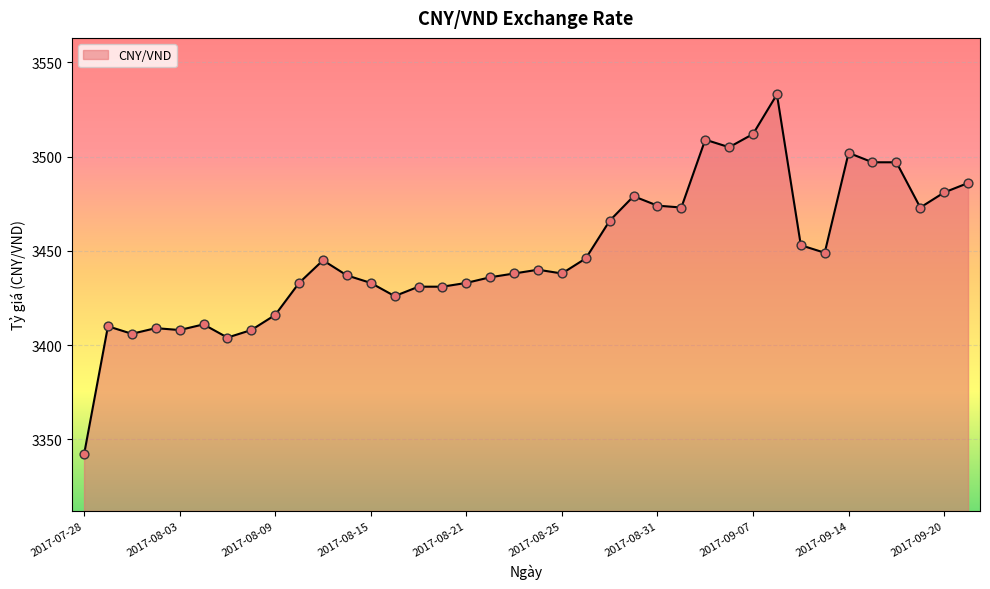

What is the difference between the maximum and minimum values?

191